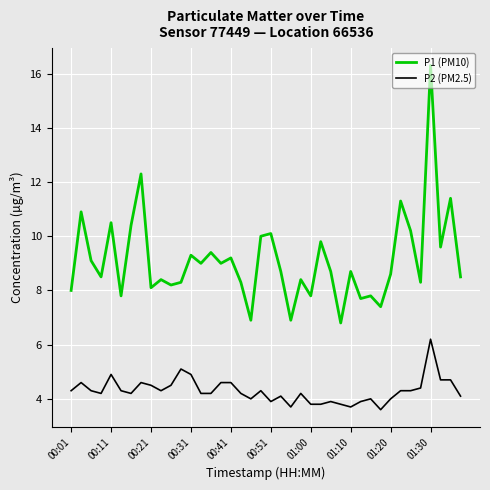

What is the maximum value shown in the chart?

16.3